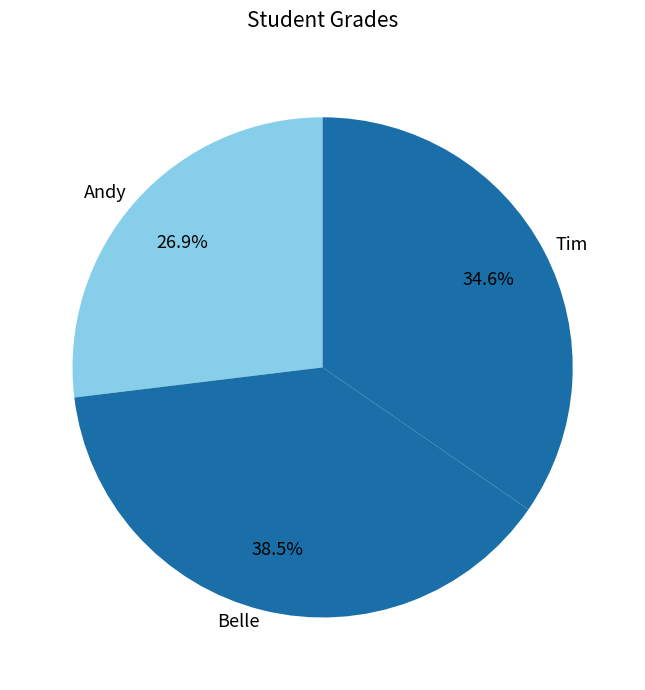

To the nearest percent, what portion does Andy represent?

27%